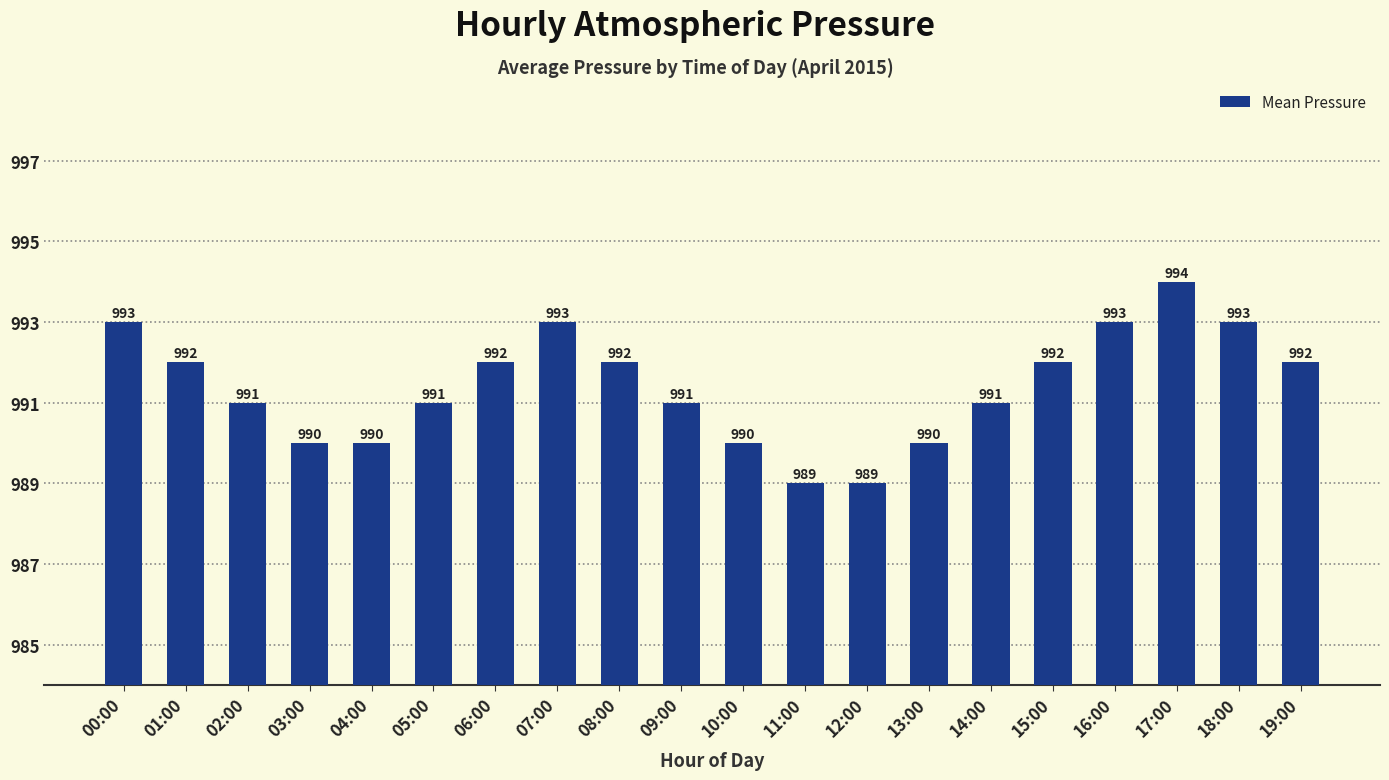

What is the greatest value displayed?

994